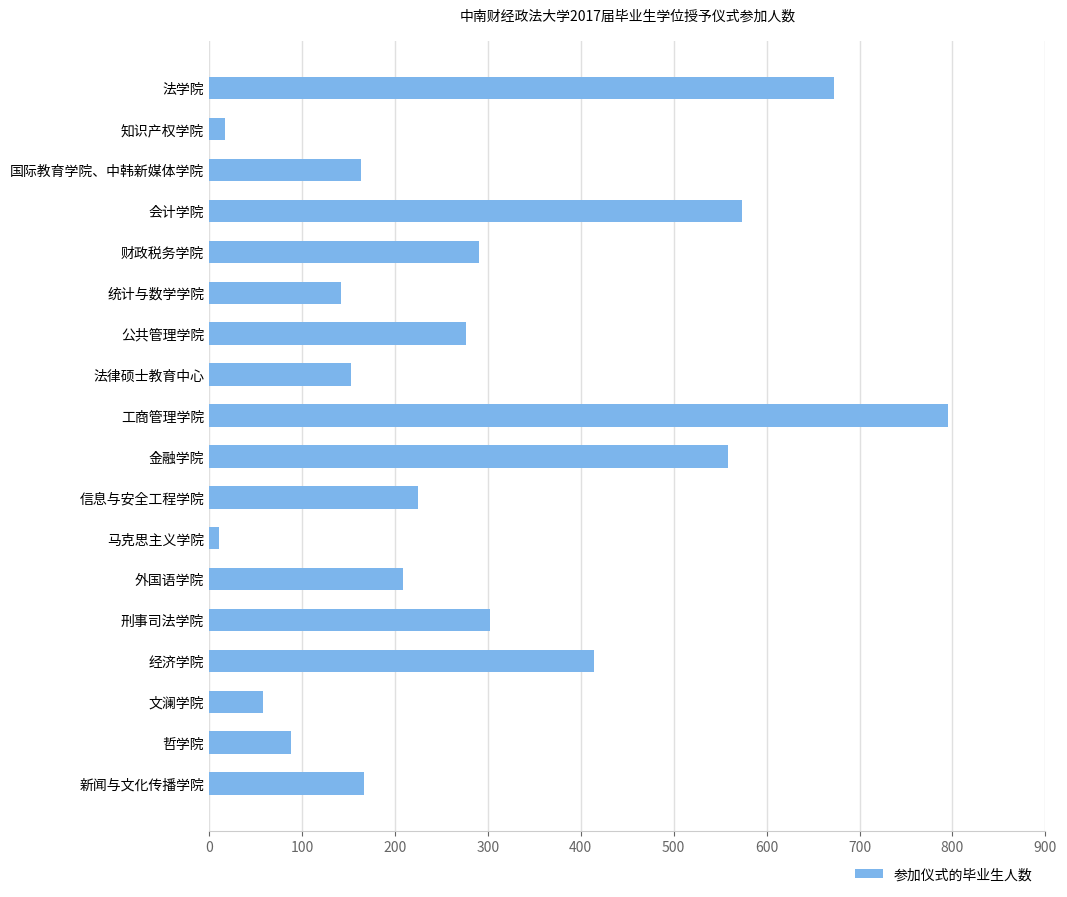

True or false: the data shows 934 at 法学院.

False